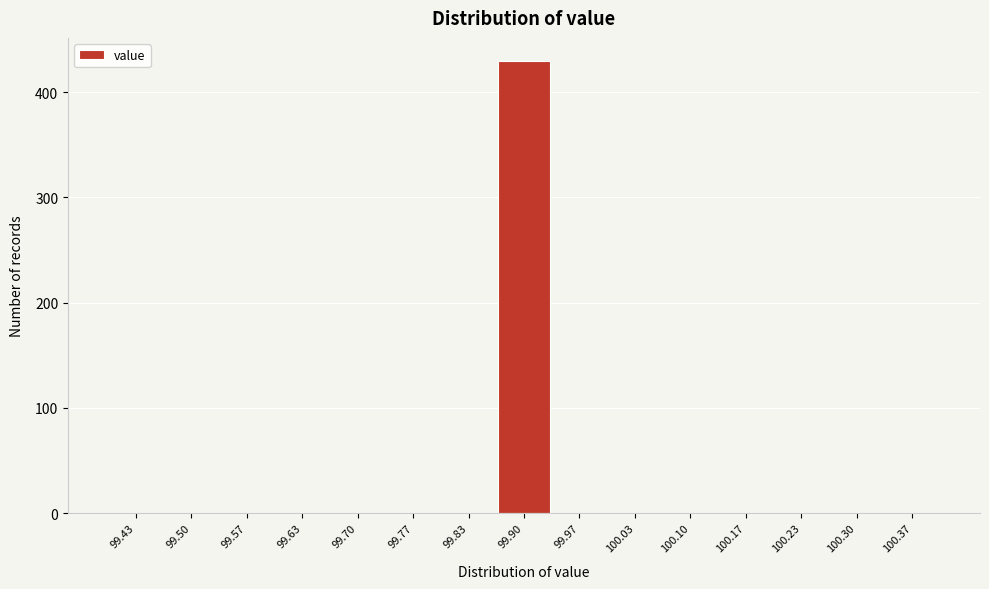

Reading left to right, list every bar in this chart as the range it spans on the x-axis followed by its height. Neither the bar edges nor the heights are printed on the chart, so give them approximately, as read against the axes.

99.40 to 99.47: 0
99.47 to 99.53: 0
99.53 to 99.60: 0
99.60 to 99.67: 0
99.67 to 99.73: 0
99.73 to 99.80: 0
99.80 to 99.87: 0
99.87 to 99.93: 430
99.93 to 100.00: 0
100.00 to 100.07: 0
100.07 to 100.13: 0
100.13 to 100.20: 0
100.20 to 100.27: 0
100.27 to 100.33: 0
100.33 to 100.40: 0